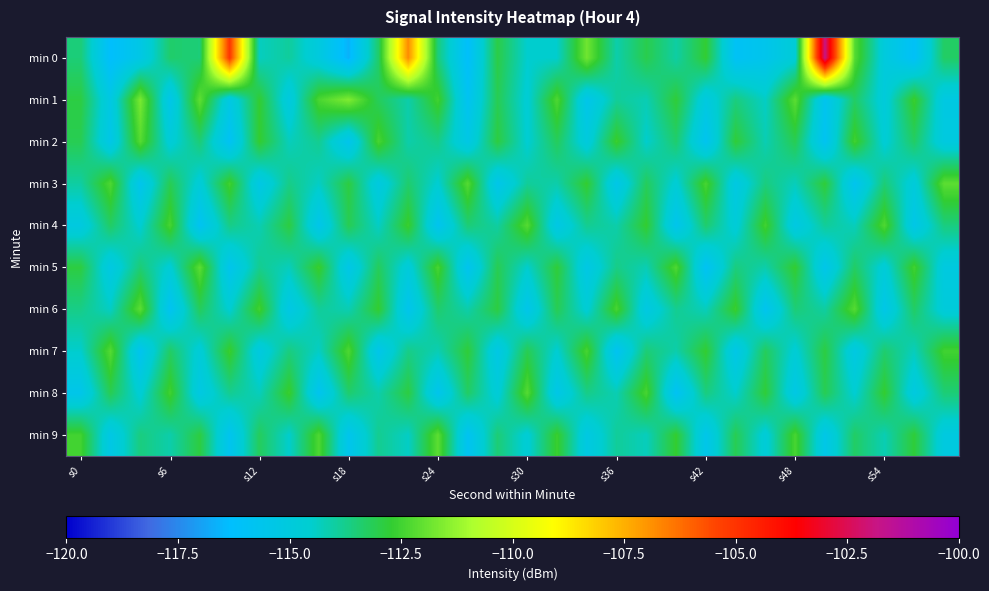

What is the maximum value shown in the chart?

-101.8